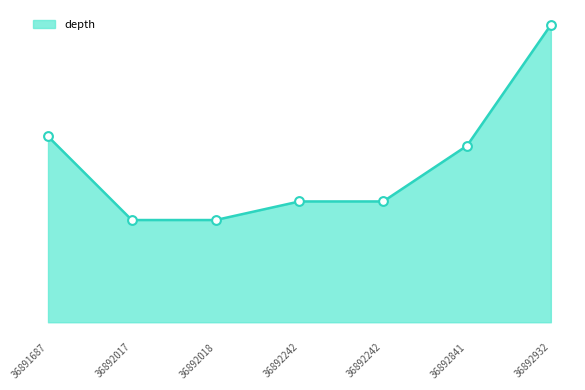

Approximately how many times larger is the value at 36891687 compared to 36892018?

1.8